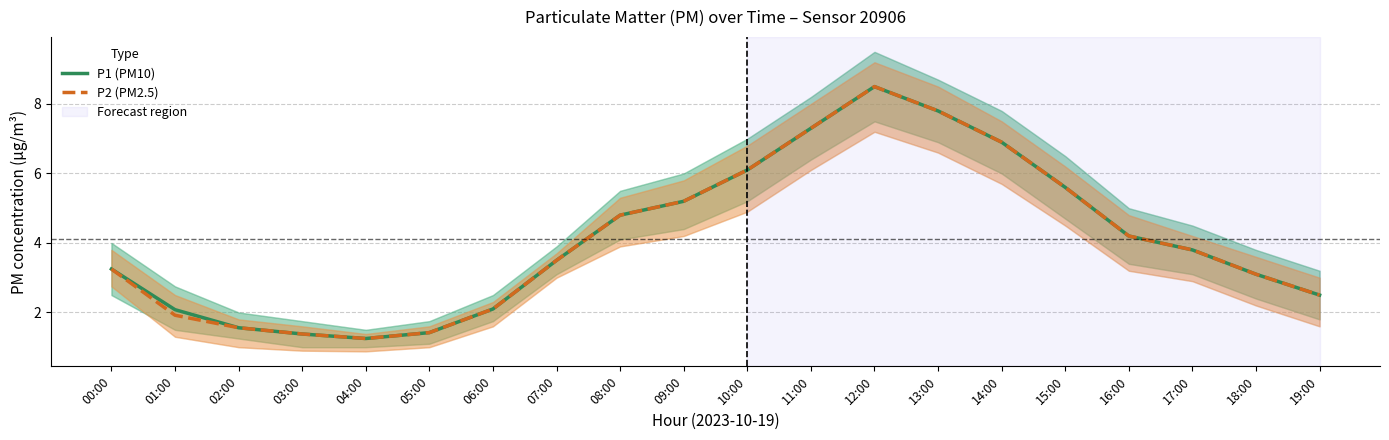

Reading right to left, list all the values displayed in this chart.

P1 (PM10): 2.5	3.1	3.8	4.2	5.6	6.9	7.8	8.5	7.3	6.1	5.2	4.8	3.5	2.1	1.4	1.2	1.4	1.6	2.1	3.2
P2 (PM2.5): 2.5	3.1	3.8	4.2	5.6	6.9	7.8	8.5	7.3	6.1	5.2	4.8	3.5	2.1	1.4	1.2	1.4	1.6	1.9	3.2